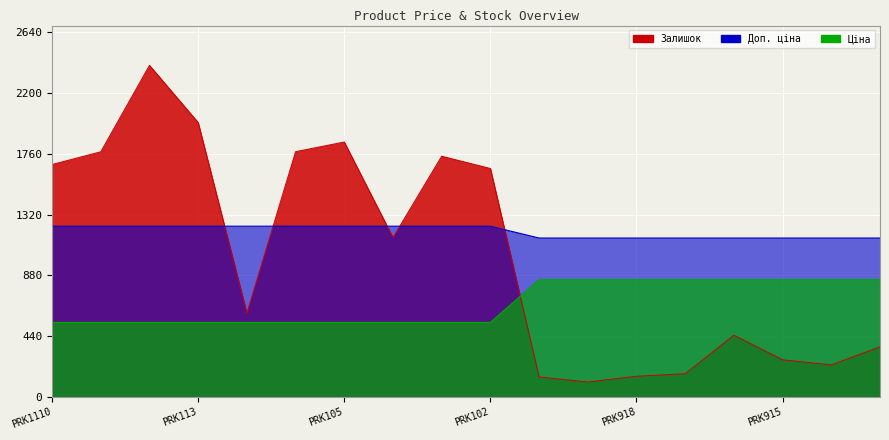

Reading right to left, extract all data points from this chart.

Ціна: PRK919=848.4	PRK922=848.4	PRK915=848.4	PRK916=848.4	PRK917=848.4	PRK918=848.4	PRK920=848.4	PRK921=848.4	PRK102=539.0	PRK103=539.0	PRK104=539.0	PRK105=539.0	PRK111=539.0	PRK112=539.0	PRK113=539.0	PRK114=539.0	PRK109=539.0	PRK1110=539.0
Доп. ціна: PRK919=1149.7	PRK922=1149.7	PRK915=1149.7	PRK916=1149.7	PRK917=1149.7	PRK918=1149.7	PRK920=1149.7	PRK921=1149.7	PRK102=1235.4	PRK103=1235.4	PRK104=1235.4	PRK105=1235.4	PRK111=1235.4	PRK112=1235.4	PRK113=1235.4	PRK114=1235.4	PRK109=1235.4	PRK1110=1235.4
Залишок: PRK919=362.0	PRK922=231.0	PRK915=268.0	PRK916=446.0	PRK917=167.0	PRK918=149.0	PRK920=107.0	PRK921=144.0	PRK102=1653.0	PRK103=1742.0	PRK104=1153.0	PRK105=1845.0	PRK111=1775.0	PRK112=605.0	PRK113=1986.0	PRK114=2400.0	PRK109=1774.0	PRK1110=1682.0